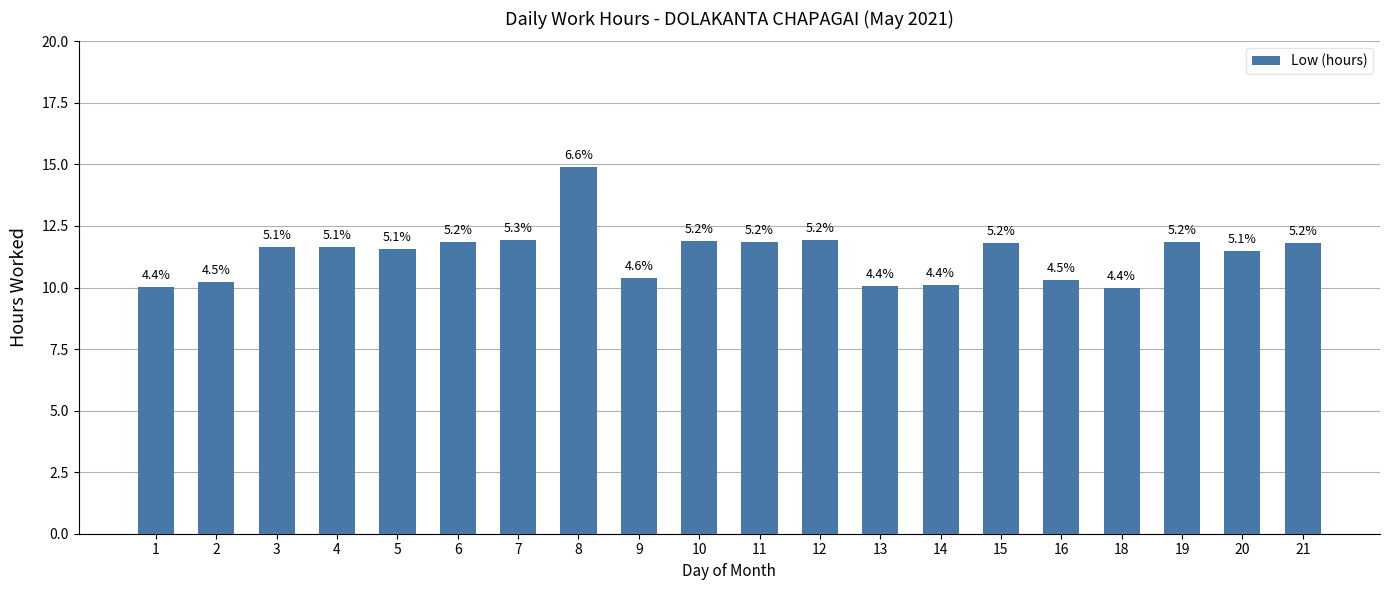

Which category has the highest value across all series?

8